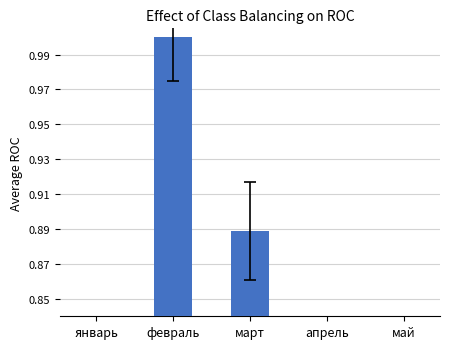

Count the values in the range 0 to 1.

5